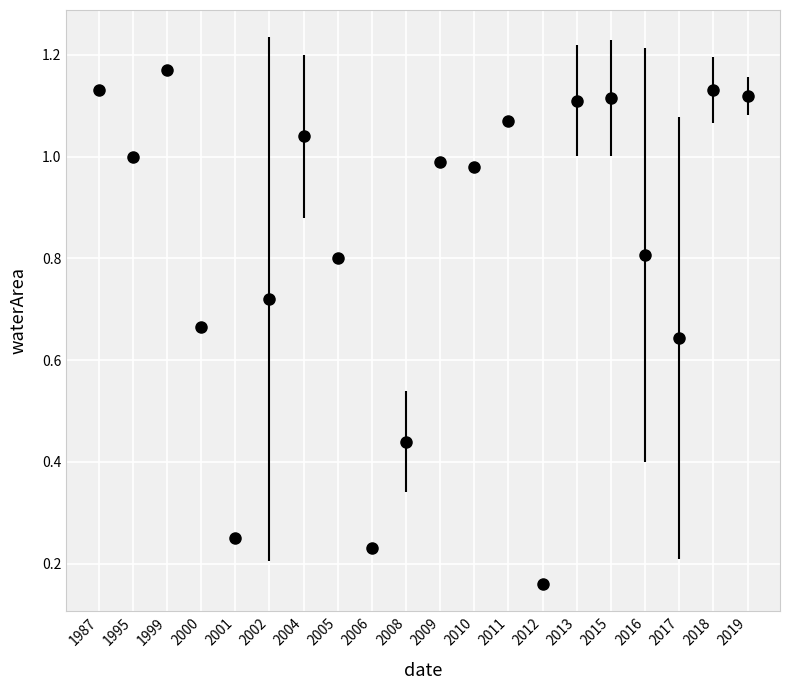

What is the change in value from 1987 to 2006?

-0.9